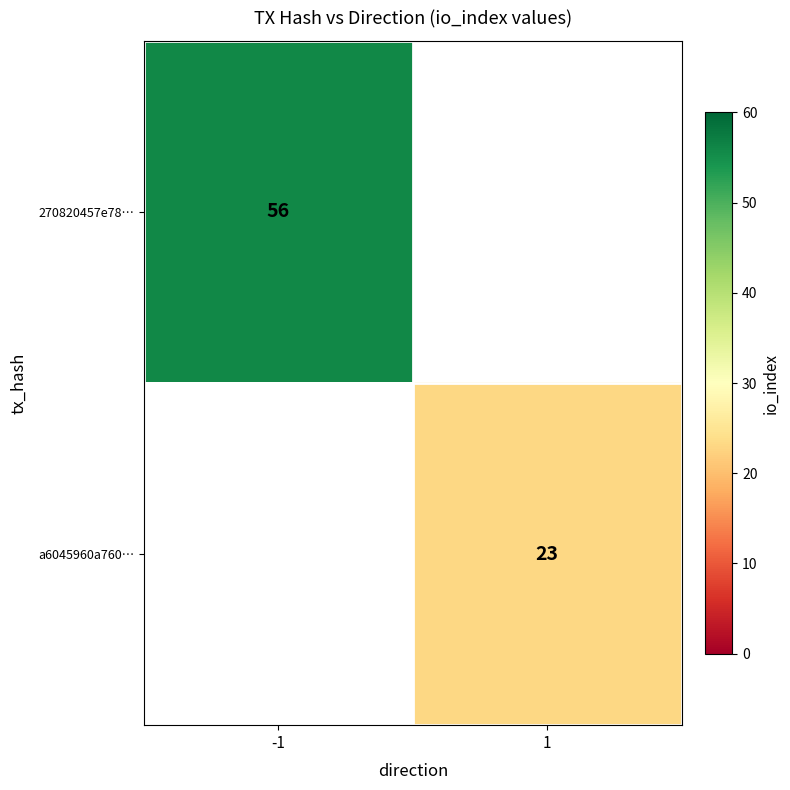

At how many categories does at least one series exceed 27?

1